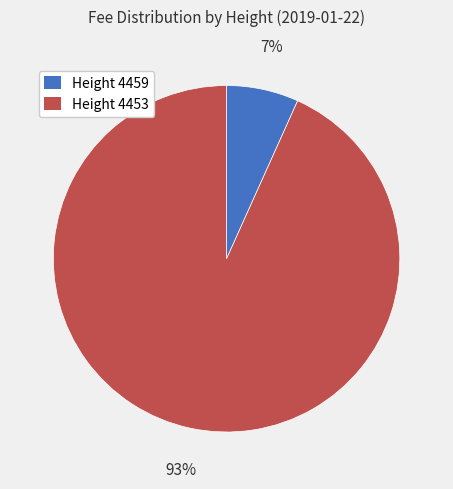

To the nearest percent, what is the average slice percentage?

50%